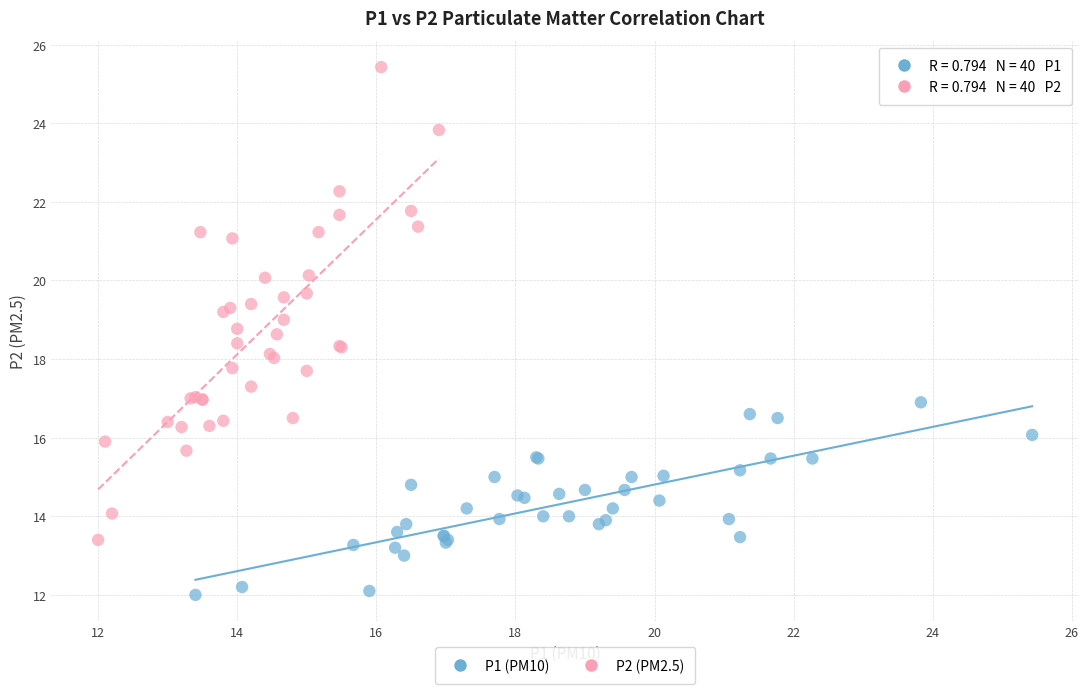

Which series contains the highest Y value?

P2 (PM2.5)